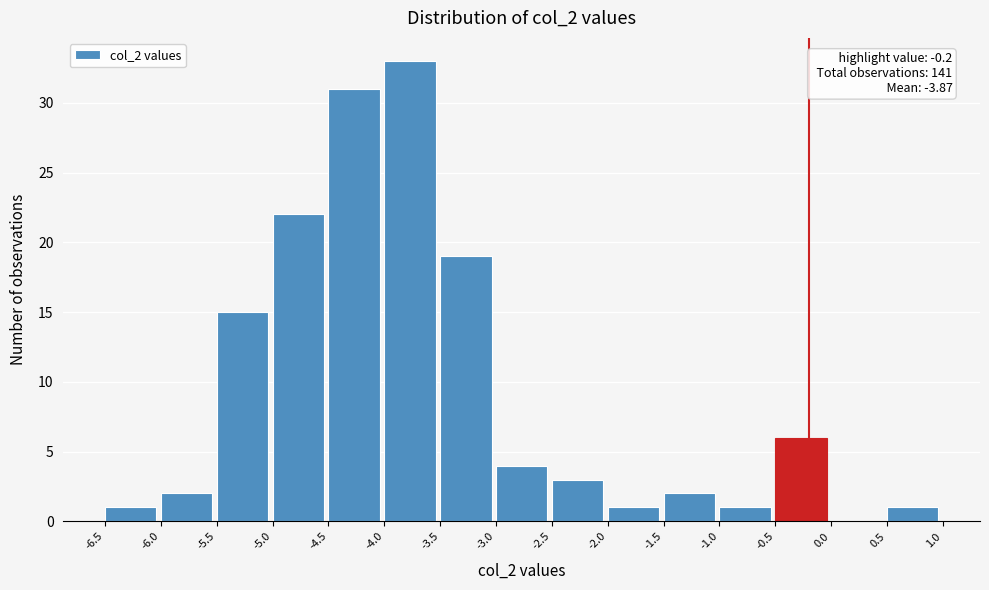

Over which range of the x-axis is the bar tallest?

-4.0 to -3.5